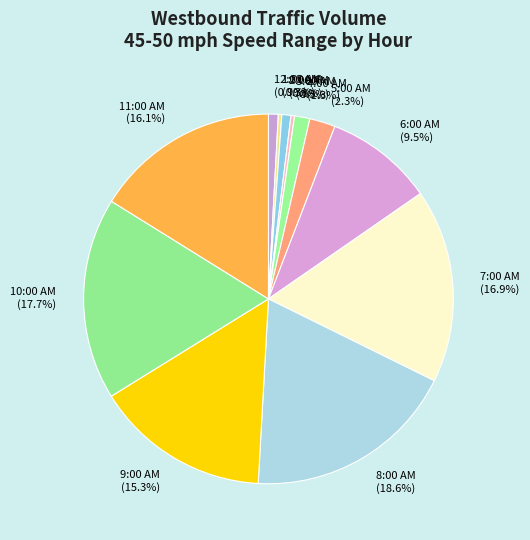

Does 1:00 AM represent more than half of the total?

No